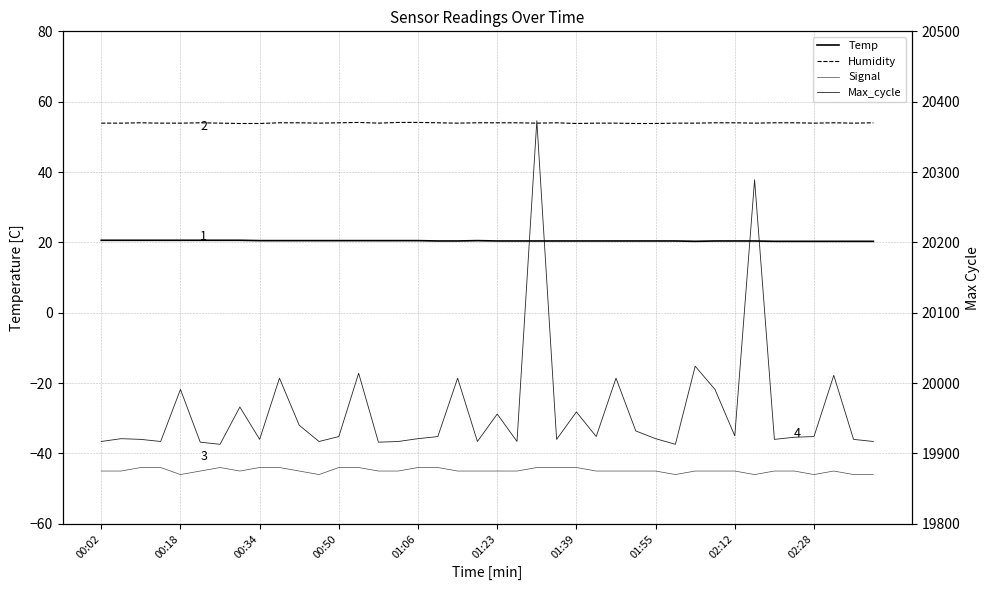

The Signal series shows -31.2 at 26. True or false?

False